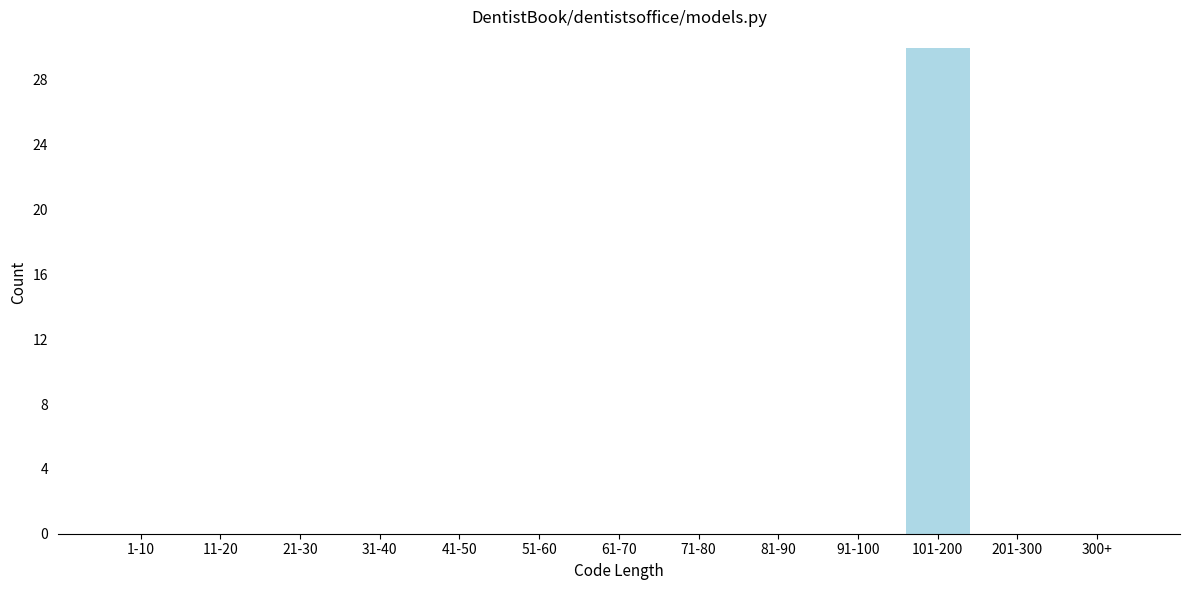

Reading right to left, list all the values displayed in this chart.

300+=0	201-300=0	101-200=30	91-100=0	81-90=0	71-80=0	61-70=0	51-60=0	41-50=0	31-40=0	21-30=0	11-20=0	1-10=0